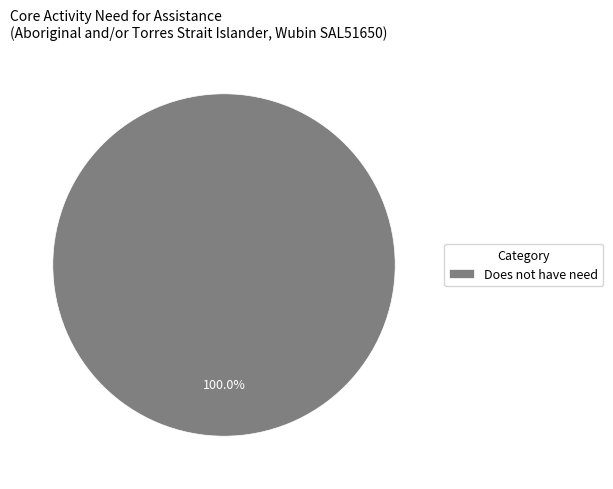

Rank the categories by value from highest to lowest.

Does not have need